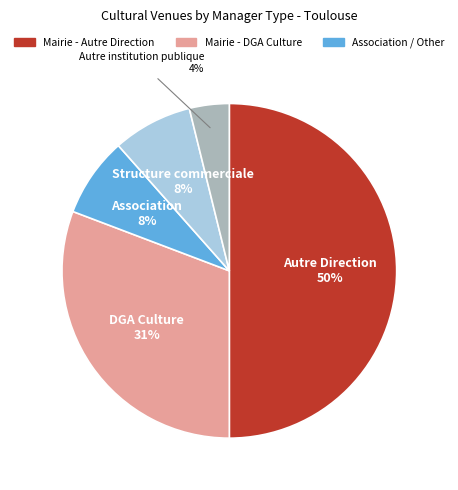

To the nearest percent, what is the difference between the largest and smallest slice percentages?

46%